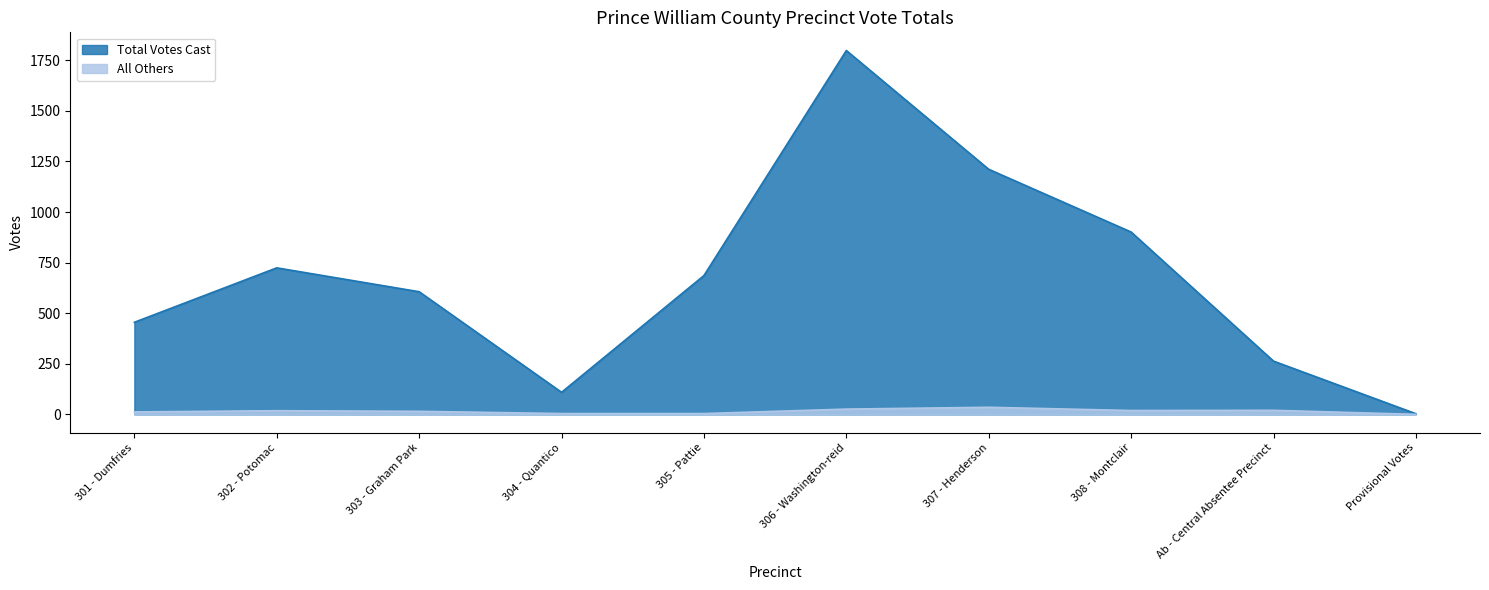

What is the difference between the second highest and minimum values in the All Others series?

26